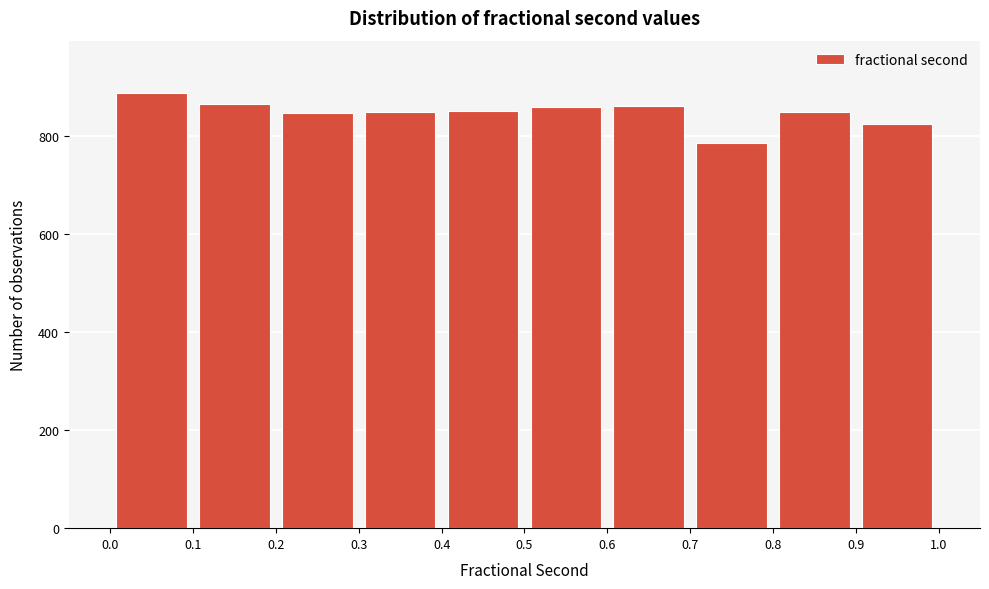

What is the height of the bar covering 0.2 to 0.3 on the x-axis? The values are not printed on the chart, so give them approximately, as read against the axis.

840